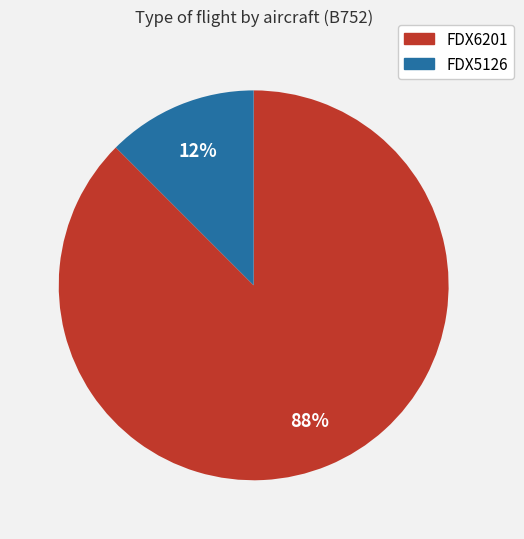

To the nearest percent, what is the average slice percentage?

50%